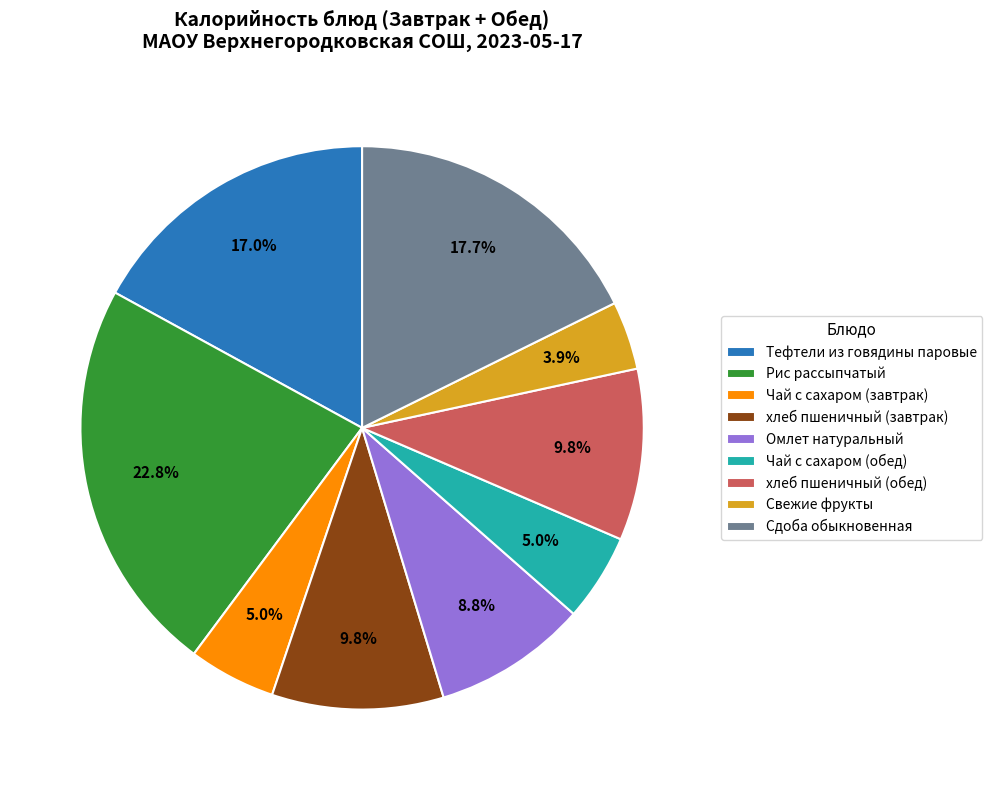

Is Чай с сахаром (завтрак) the majority of the pie?

No